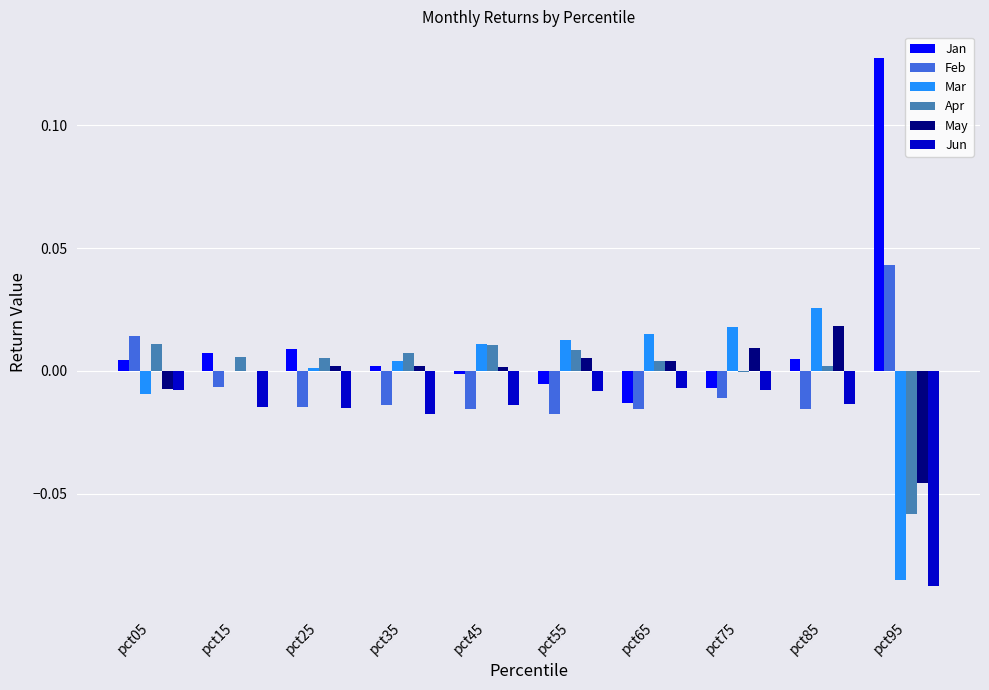

At which category does the chart reach its peak across all series?

pct95